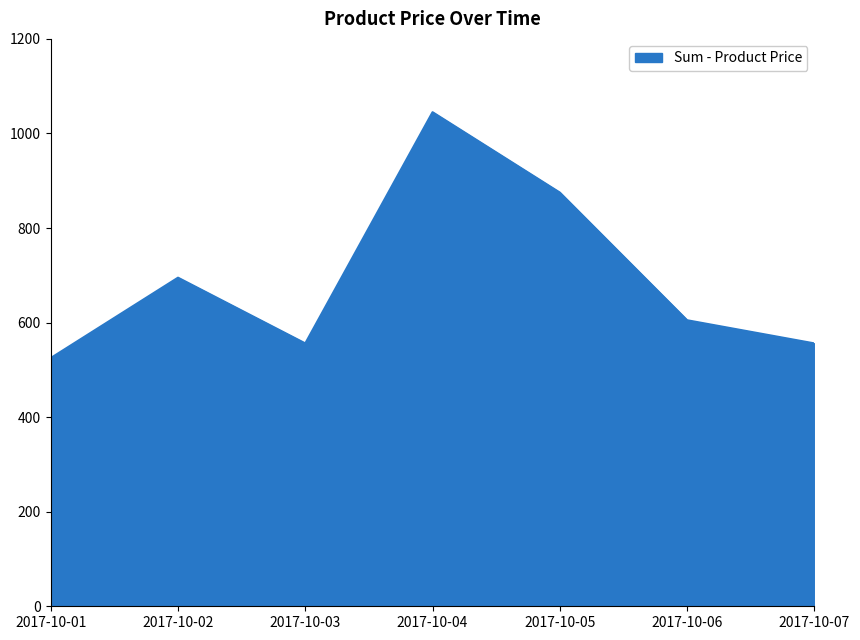

The chart shows a value of 605 at 2017-10-06. True or false?

True